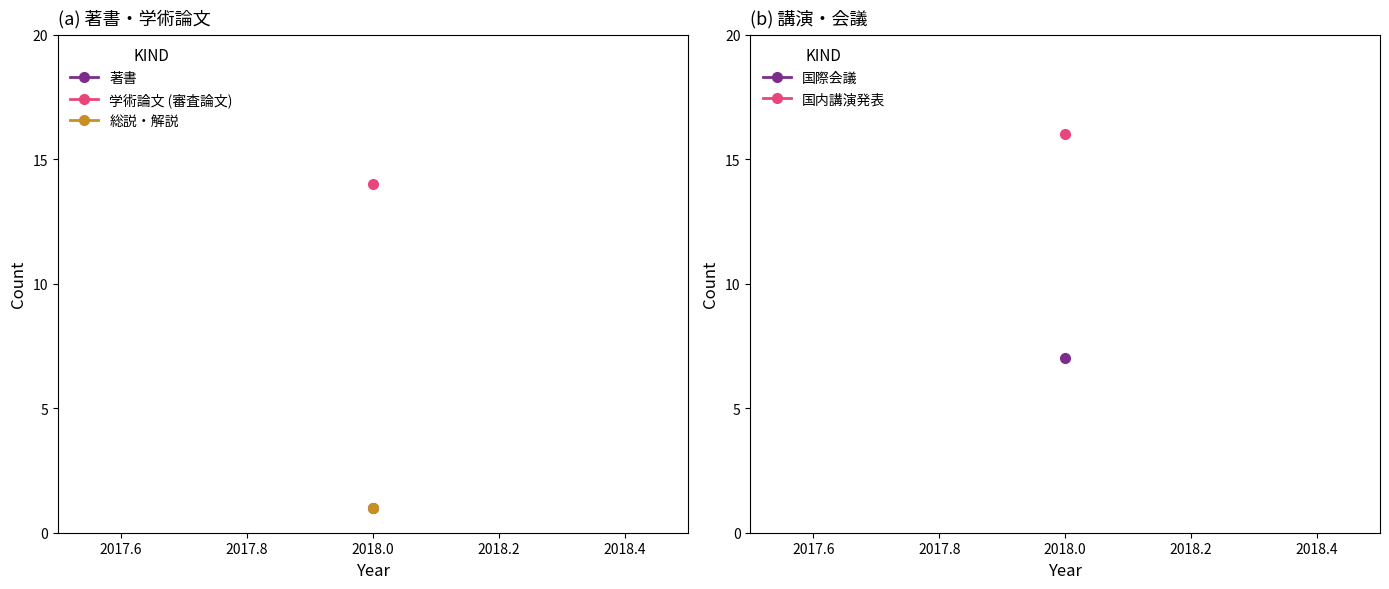

Does the chart have visible grid lines?

No